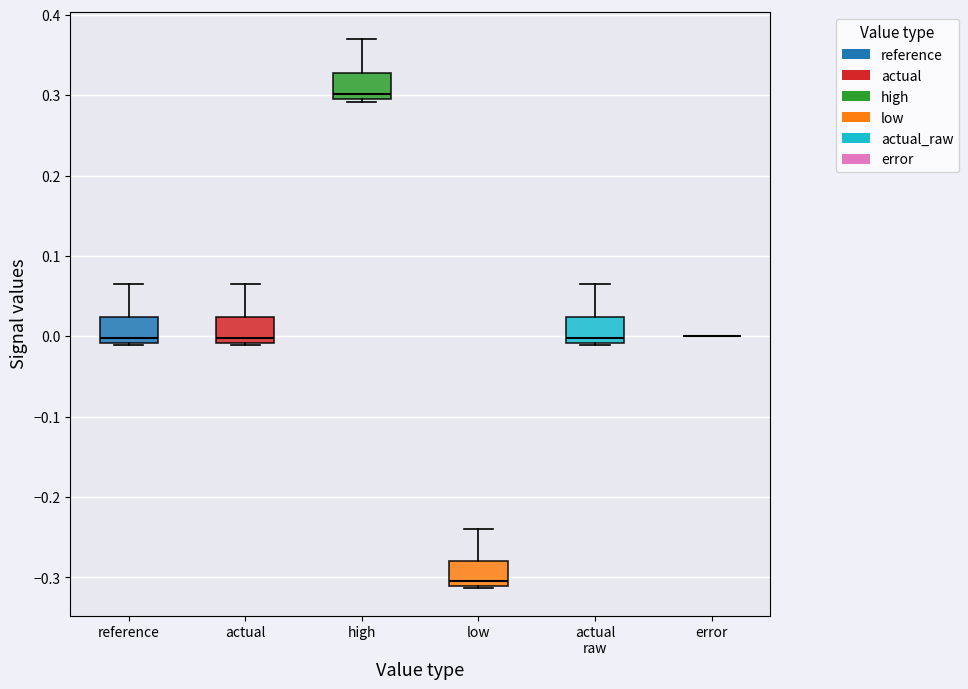

Reading left to right, read every box against the y-axis: the position of its median line, the range the box covers, and the ends of its whiskers. The values are not printed on the chart, so give them approximately, as read against the axis.

reference: median 0.00, box -0.01 to 0.02, whiskers -0.01 to 0.07
actual: median 0.00, box -0.01 to 0.02, whiskers -0.01 to 0.07
high: median 0.30, box 0.29 to 0.33, whiskers 0.29 to 0.37
low: median -0.30, box -0.31 to -0.28, whiskers -0.31 to -0.24
actual raw: median 0.00, box -0.01 to 0.02, whiskers -0.01 to 0.07
error: box collapsed to a line at 0.00, whiskers 0.00 to 0.00